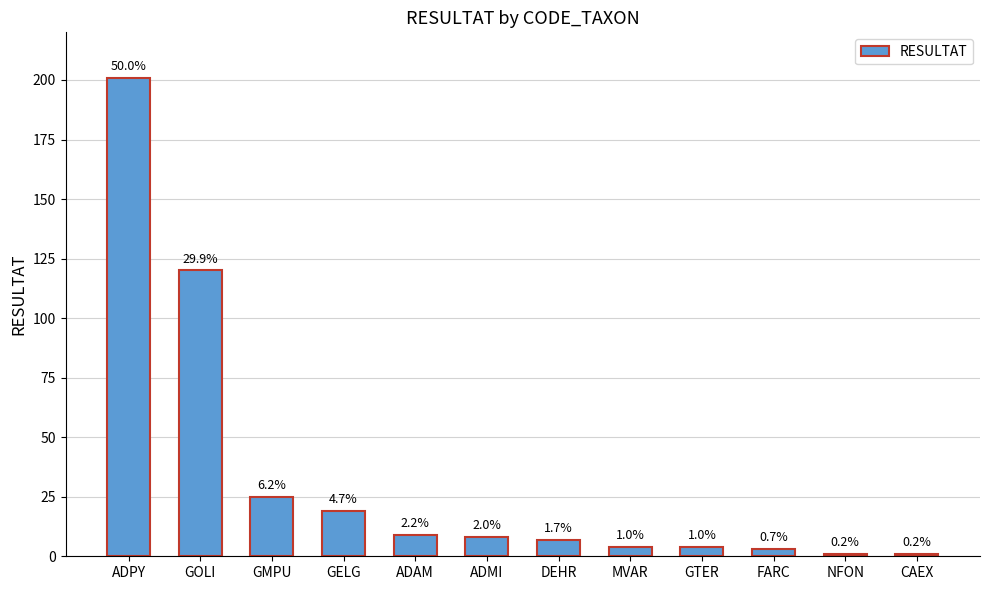

Reading left to right, list all the values displayed in this chart.

201	120	25	19	9	8	7	4	4	3	1	1